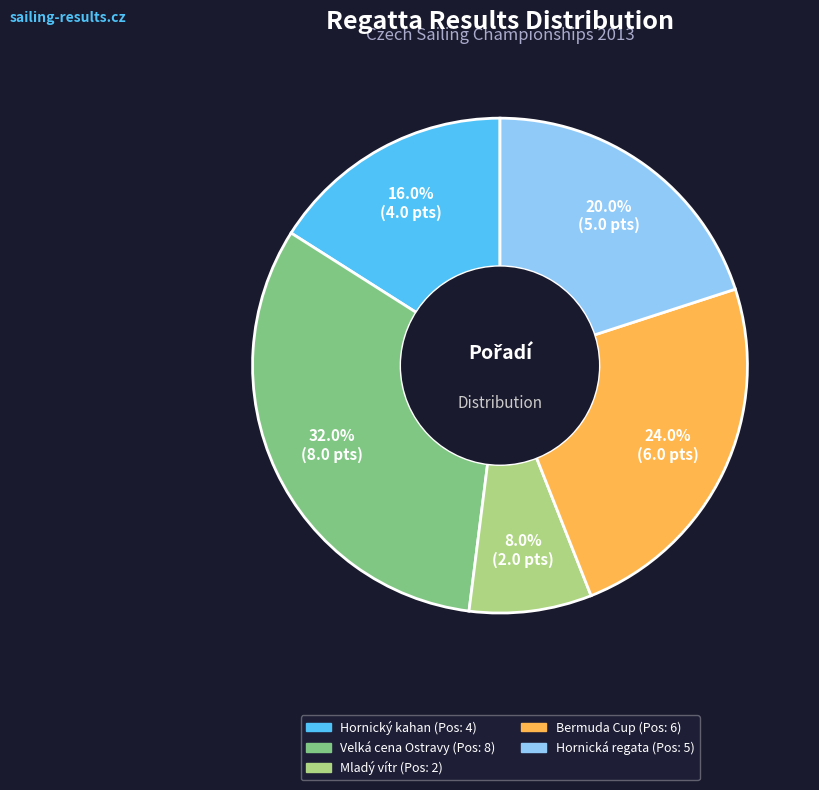

What percentage is NOT represented by Hornický kahan?

84.0%